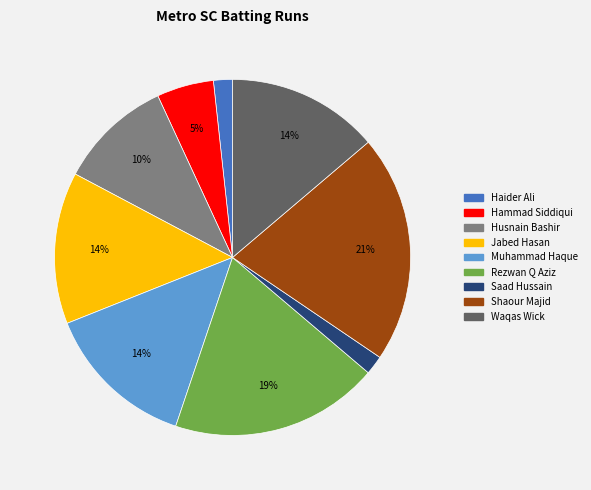

To the nearest percent, what is the combined percentage of Saad Hussain and Rezwan Q Aziz?

21%